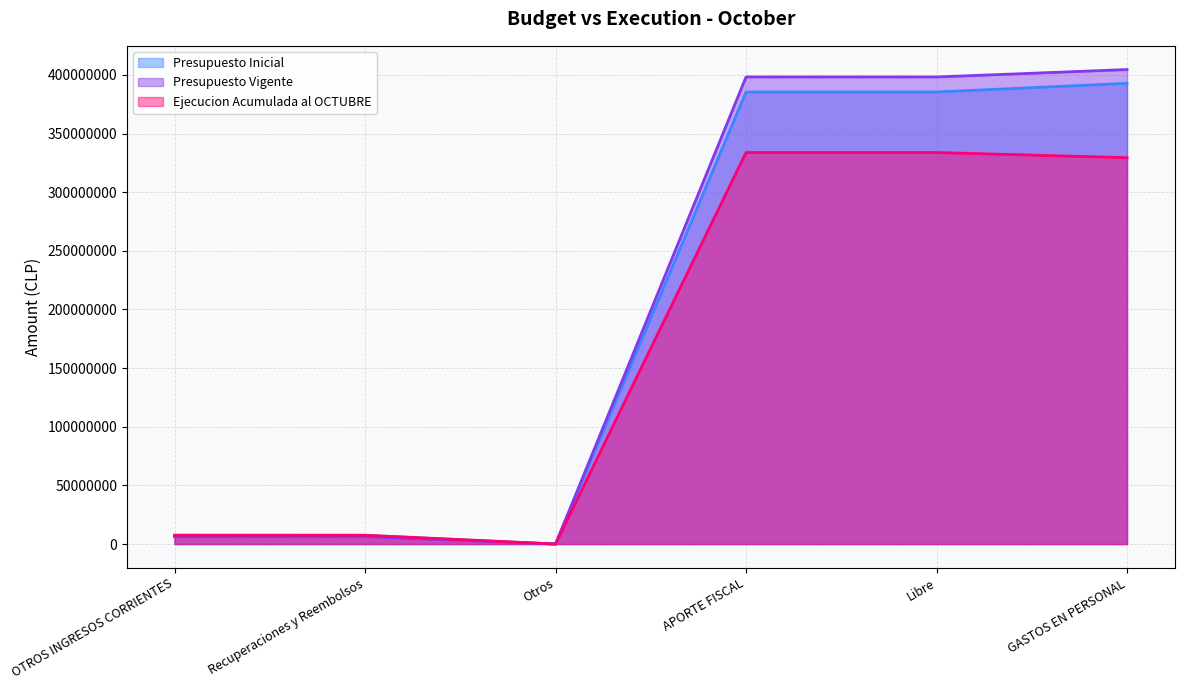

What is the value of the Ejecucion Acumulada al OCTUBRE point at the 3rd from the left?

50454